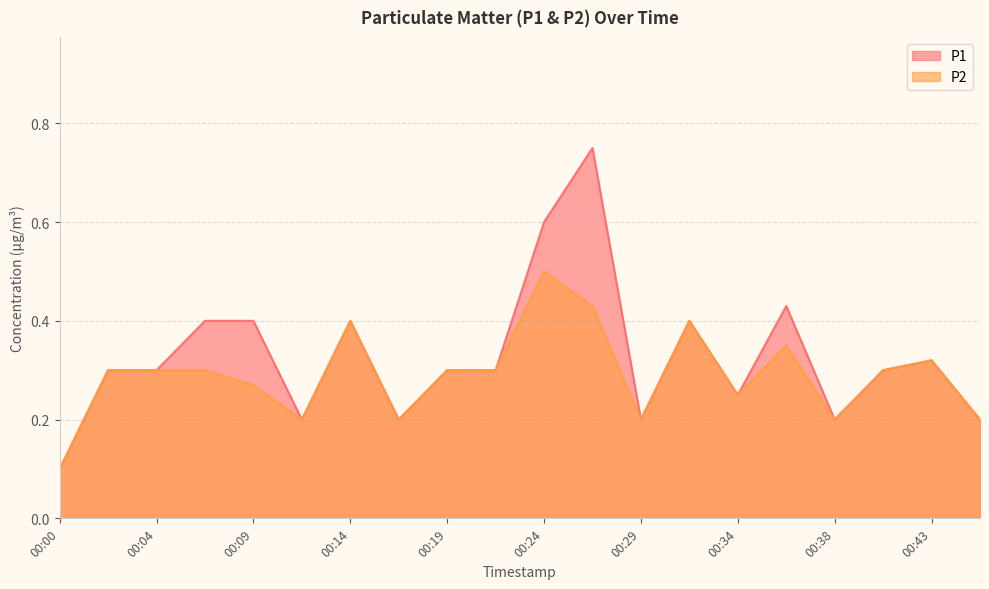

True or false: P2 and P1 intersect in this chart.

False